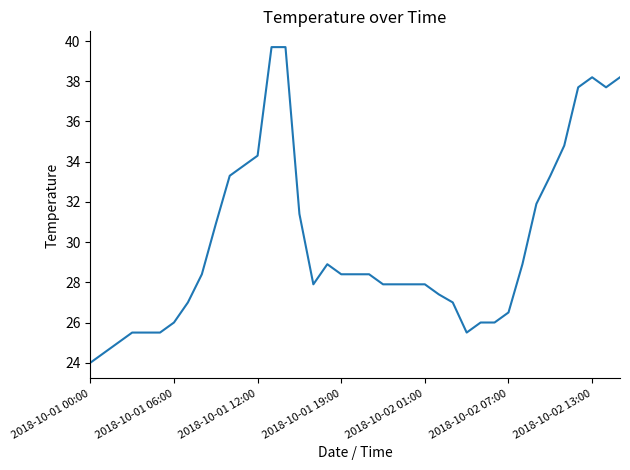

Count the number of categories in the chart.

39